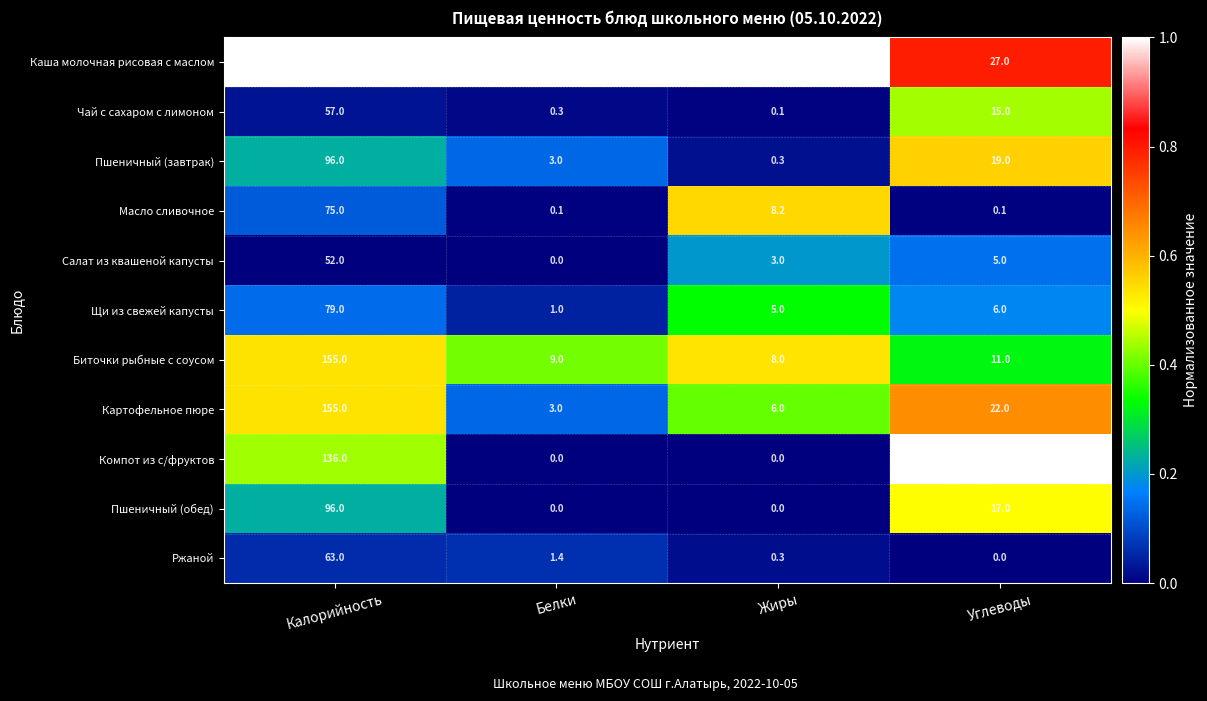

What is the sum of all Щи из свежей капусты values?

91.0